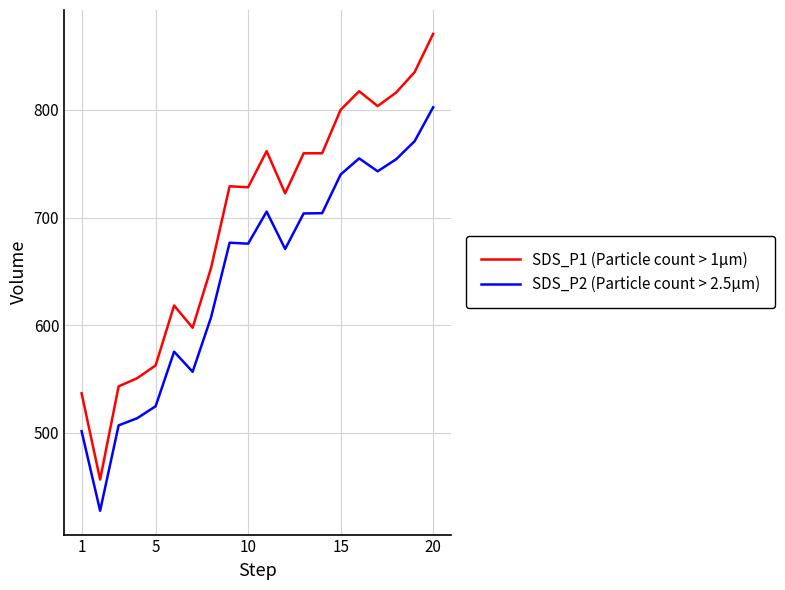

List the series in order of their overall mean, highest first.

SDS_P1 (Particle count > 1µm), SDS_P2 (Particle count > 2.5µm)